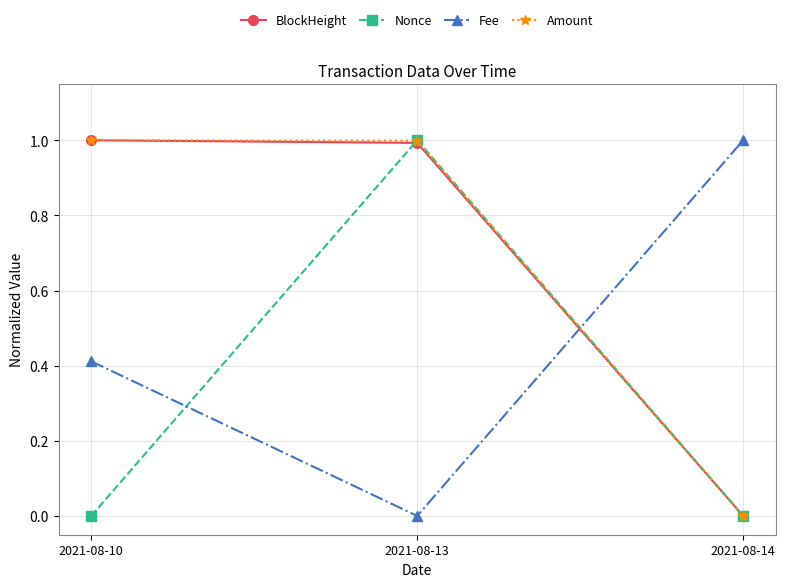

How many lines are shown in the chart?

4